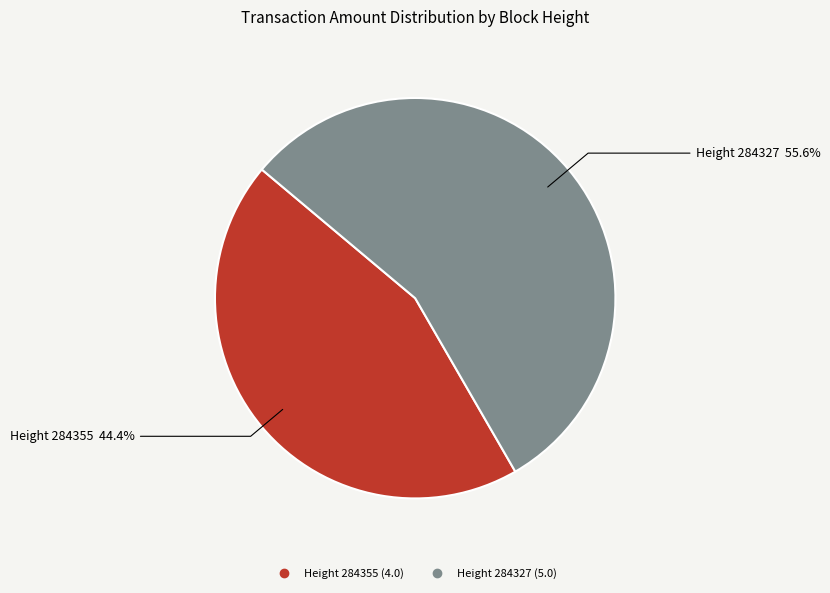

Is there a majority slice in this chart?

Yes